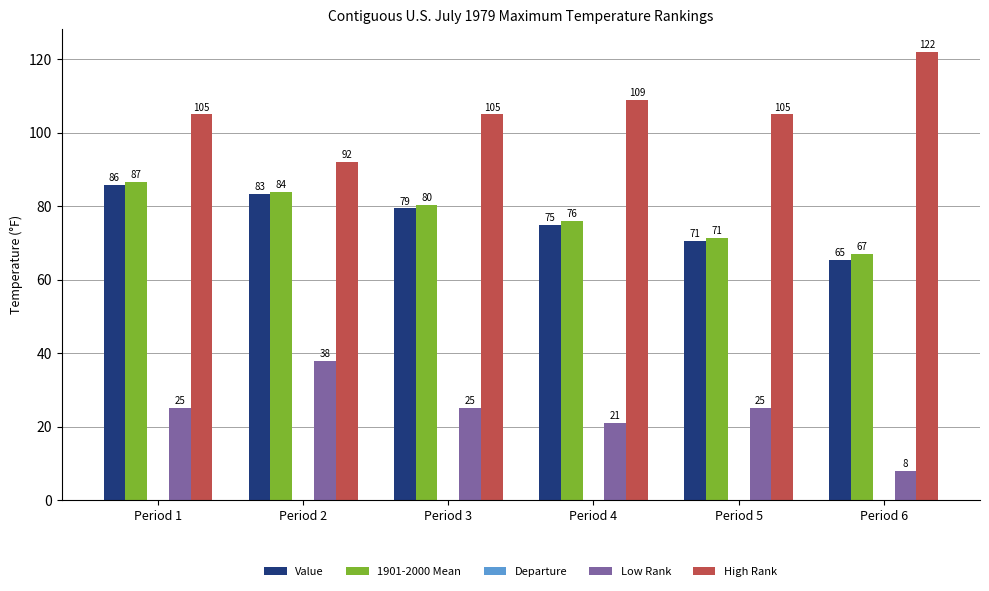

Between Period 1 and Period 2, which series saw the biggest shift?

Low Rank